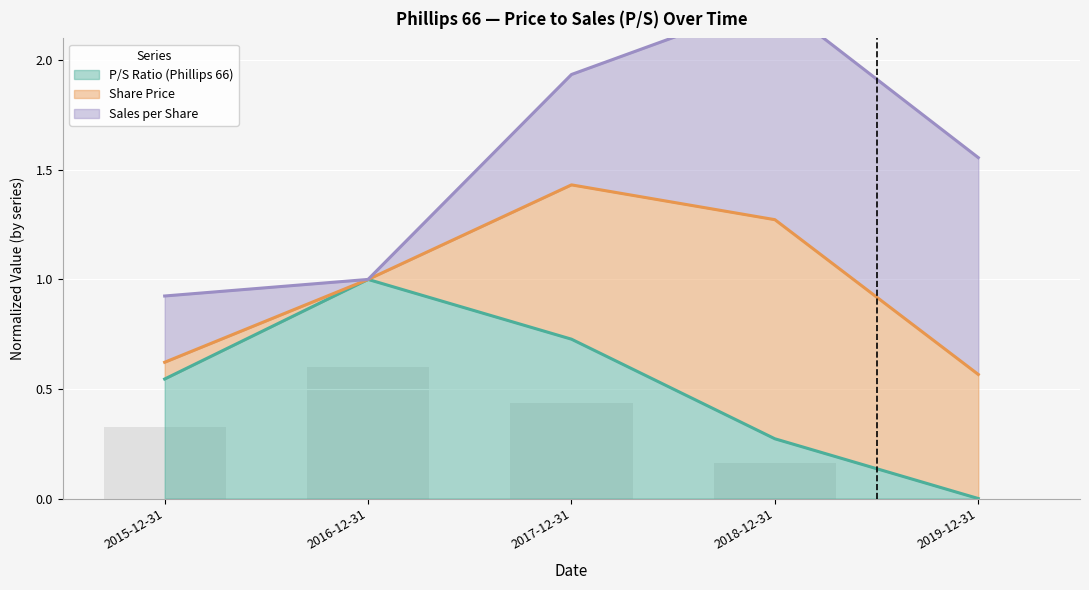

At which label does Share Price first exceed 1?

2017-12-31